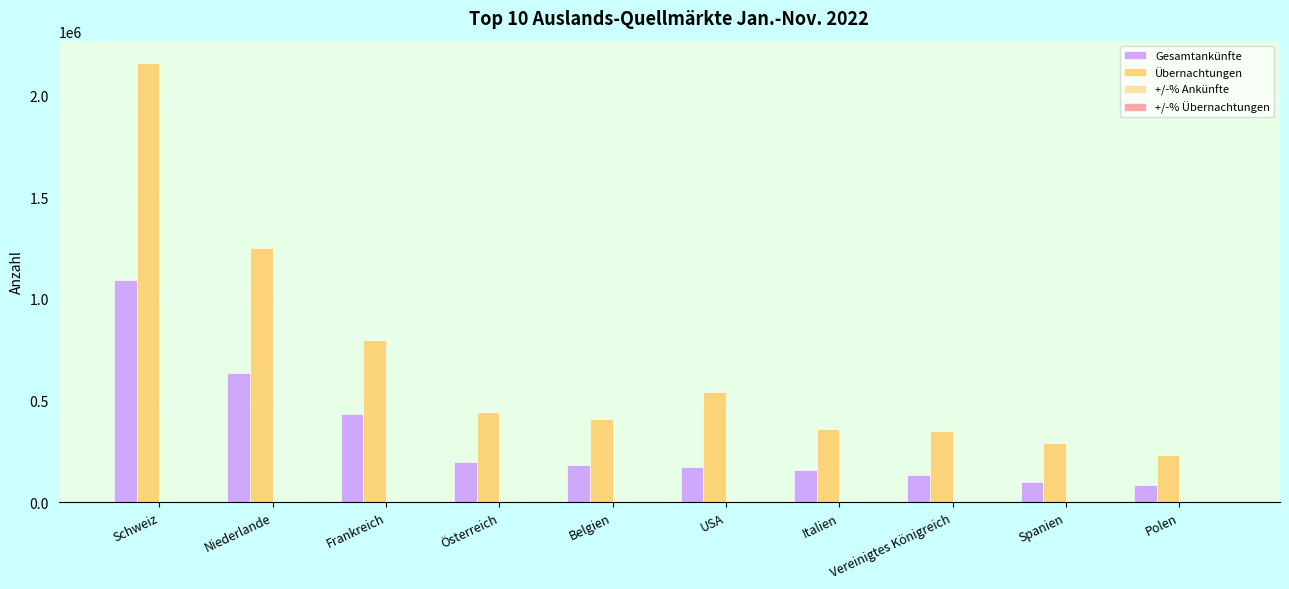

How many groups of bars are there?

10